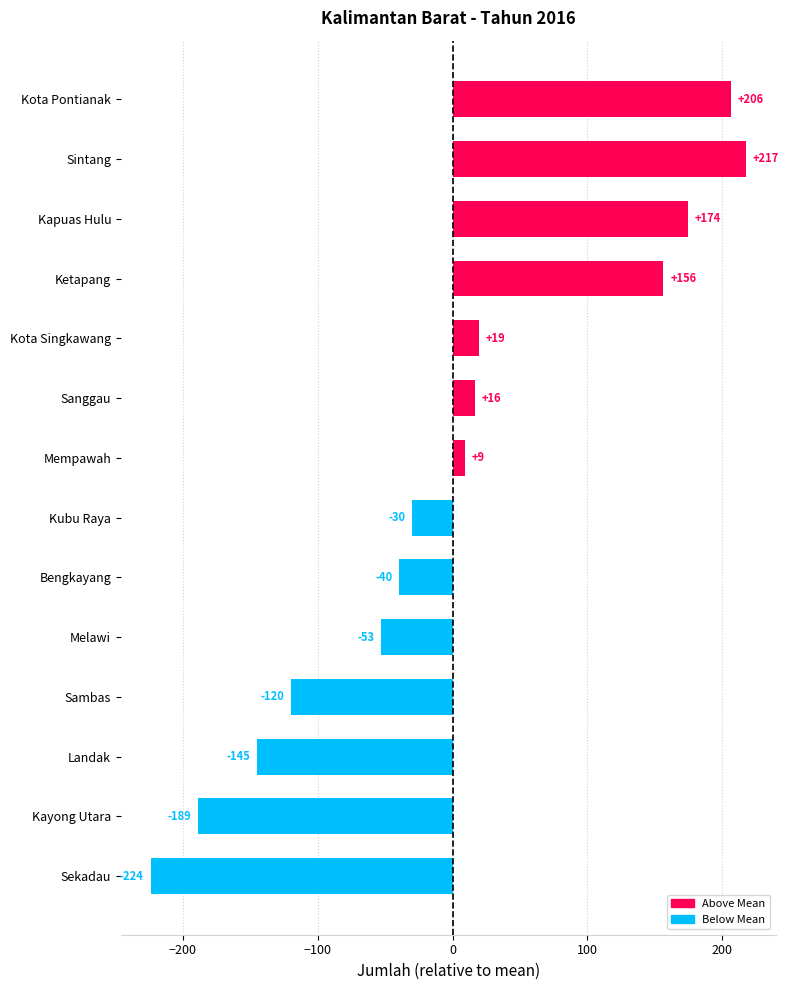

Where is the data nearest to the value -3?

Mempawah